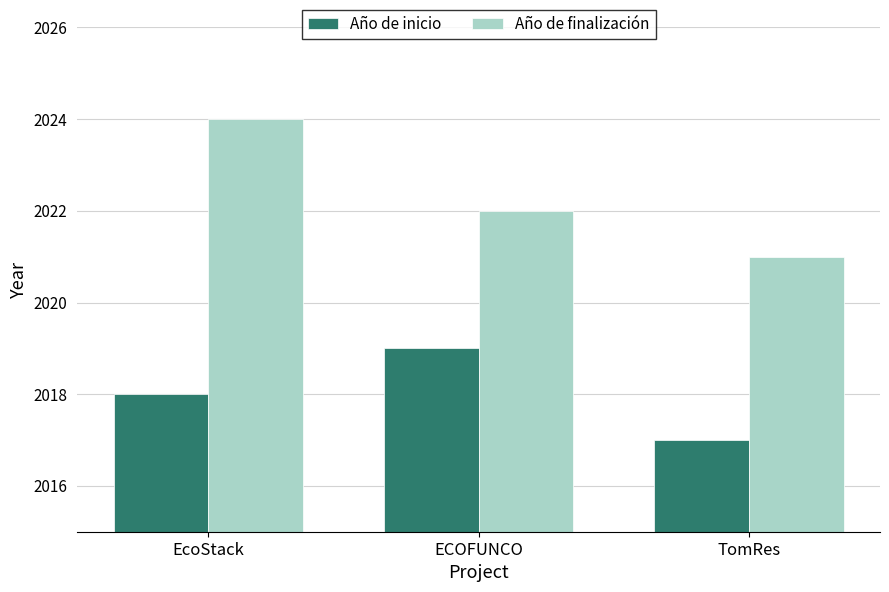

Reading right to left, what are all the values shown in this chart?

Año de inicio: TomRes=2017	ECOFUNCO=2019	EcoStack=2018
Año de finalización: TomRes=2021	ECOFUNCO=2022	EcoStack=2024